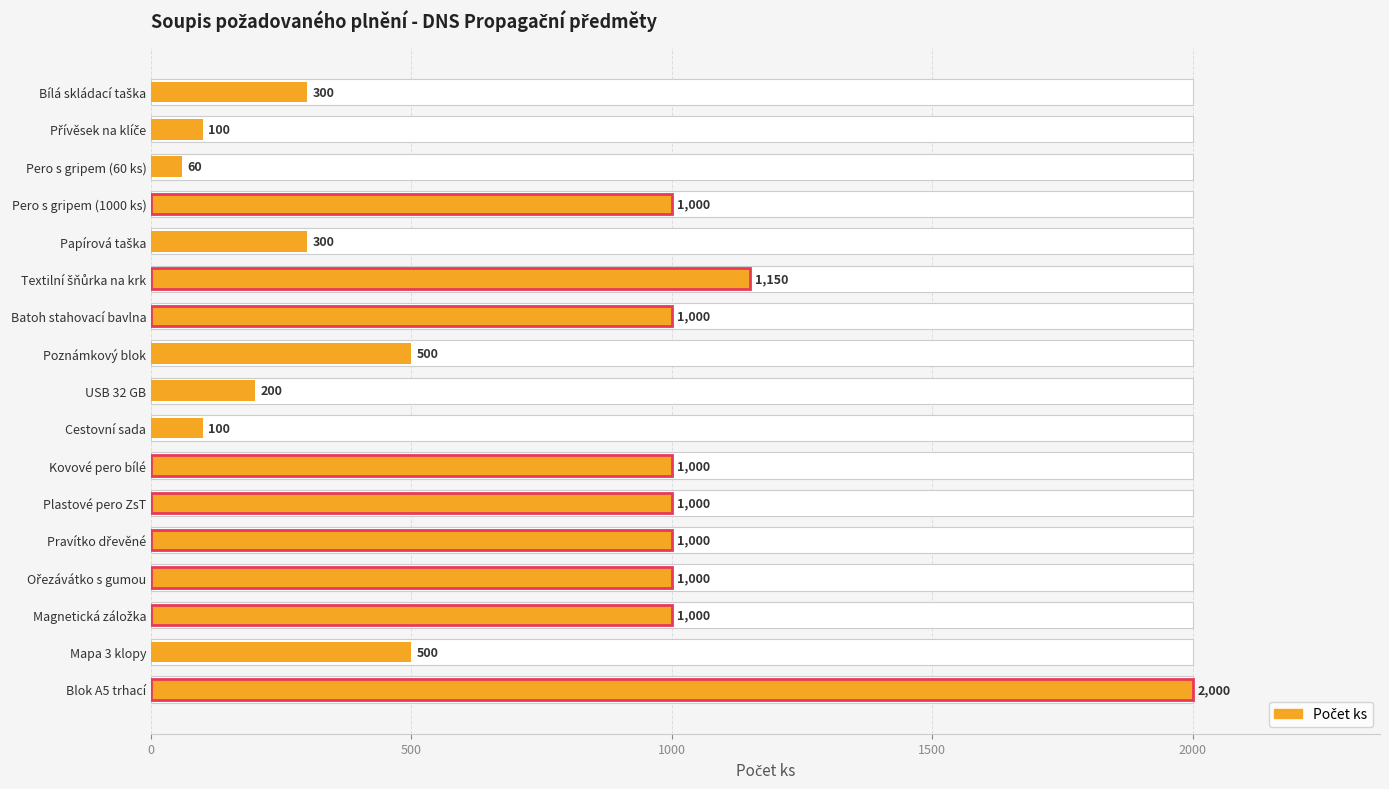

True or false: the data shows 500 at Poznámkový blok.

True